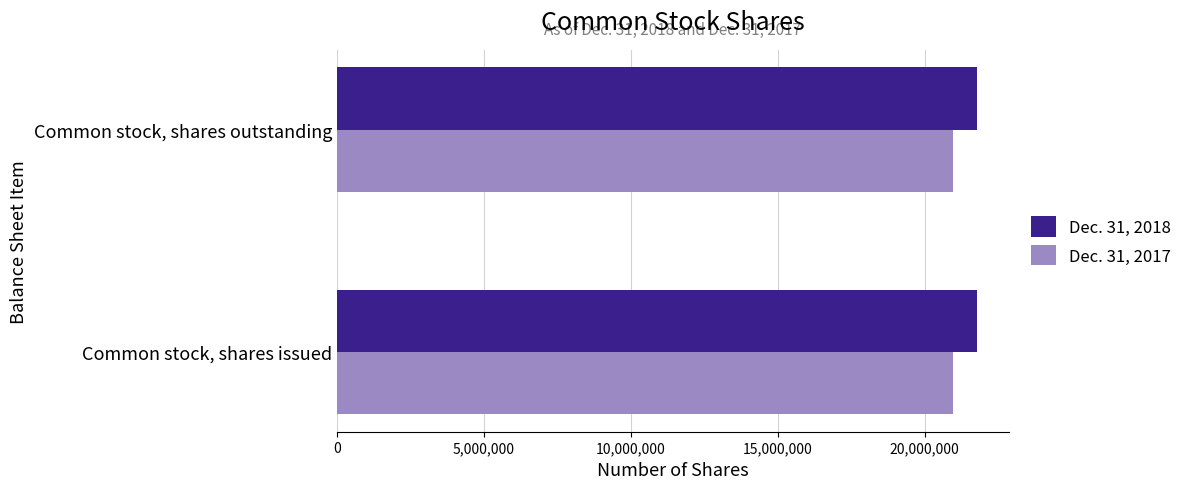

What is the difference between the highest and lowest values at Common stock, shares issued?

802282